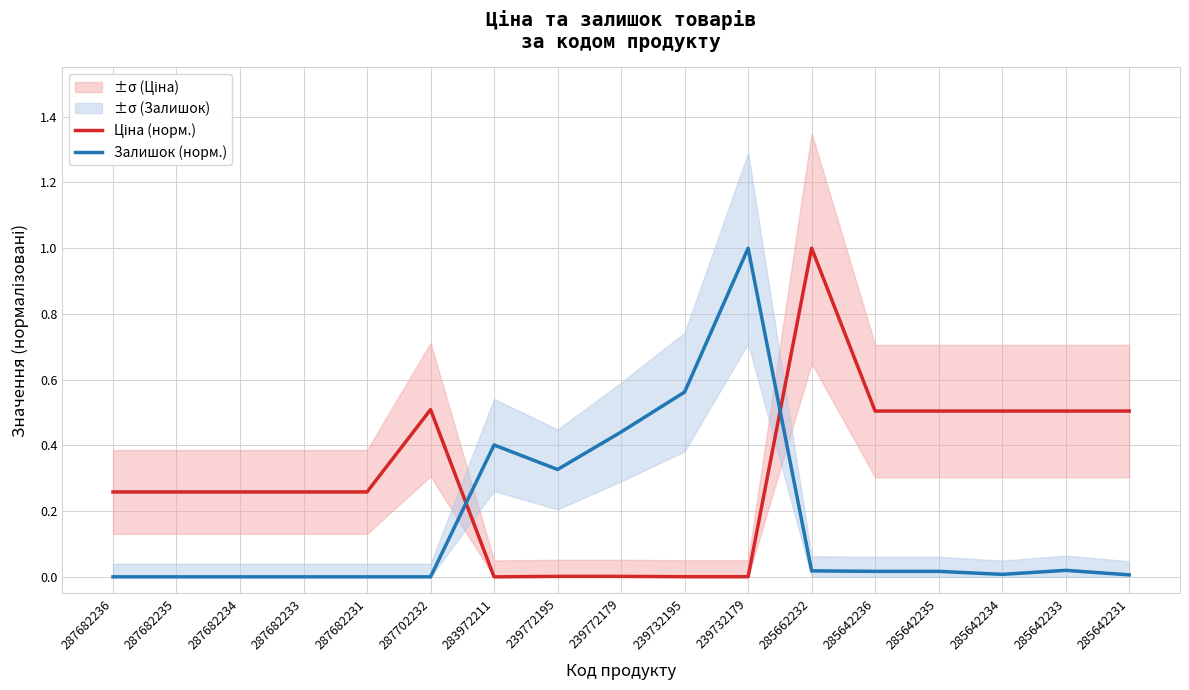

Rank the series by their average value, from highest to lowest.

Ціна (норм.), Залишок (норм.)